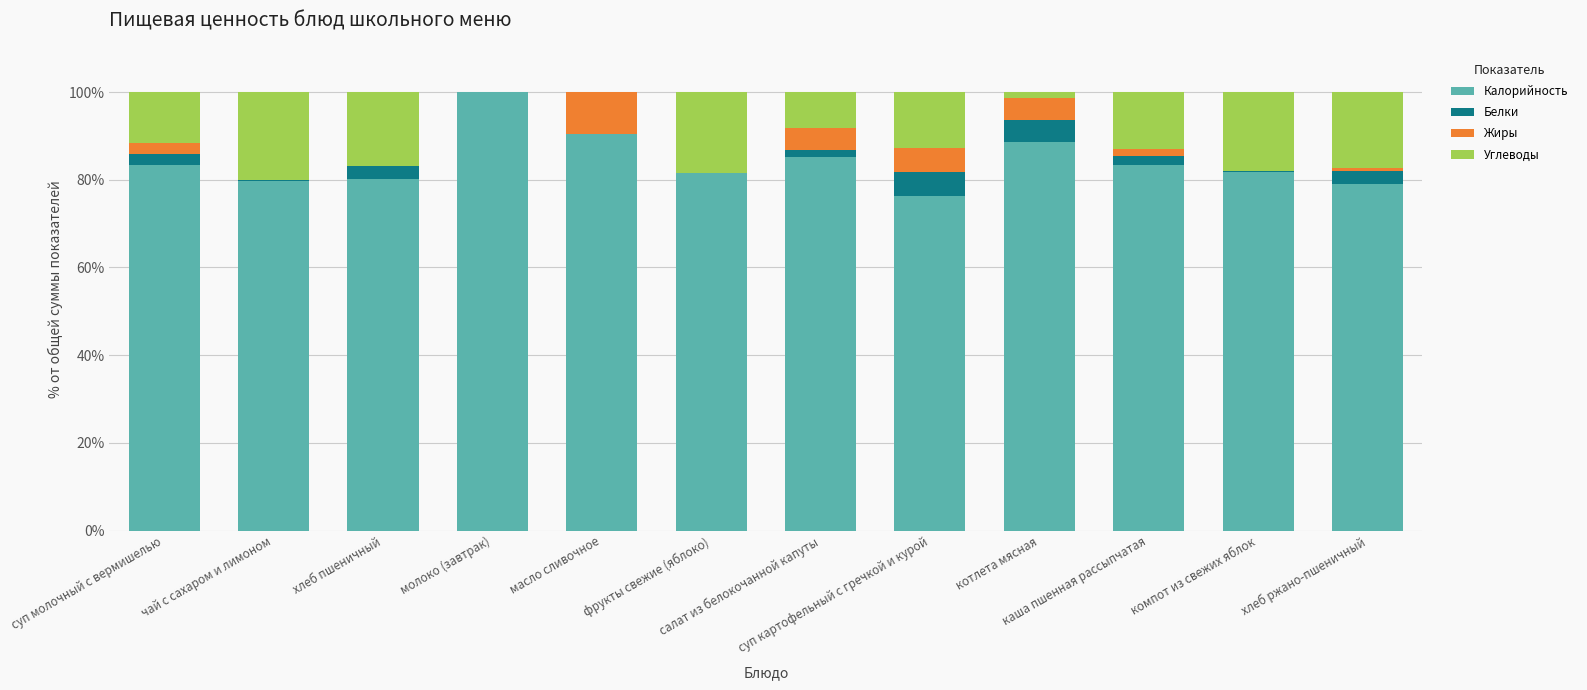

How many data points in Калорийность are above 83?

6